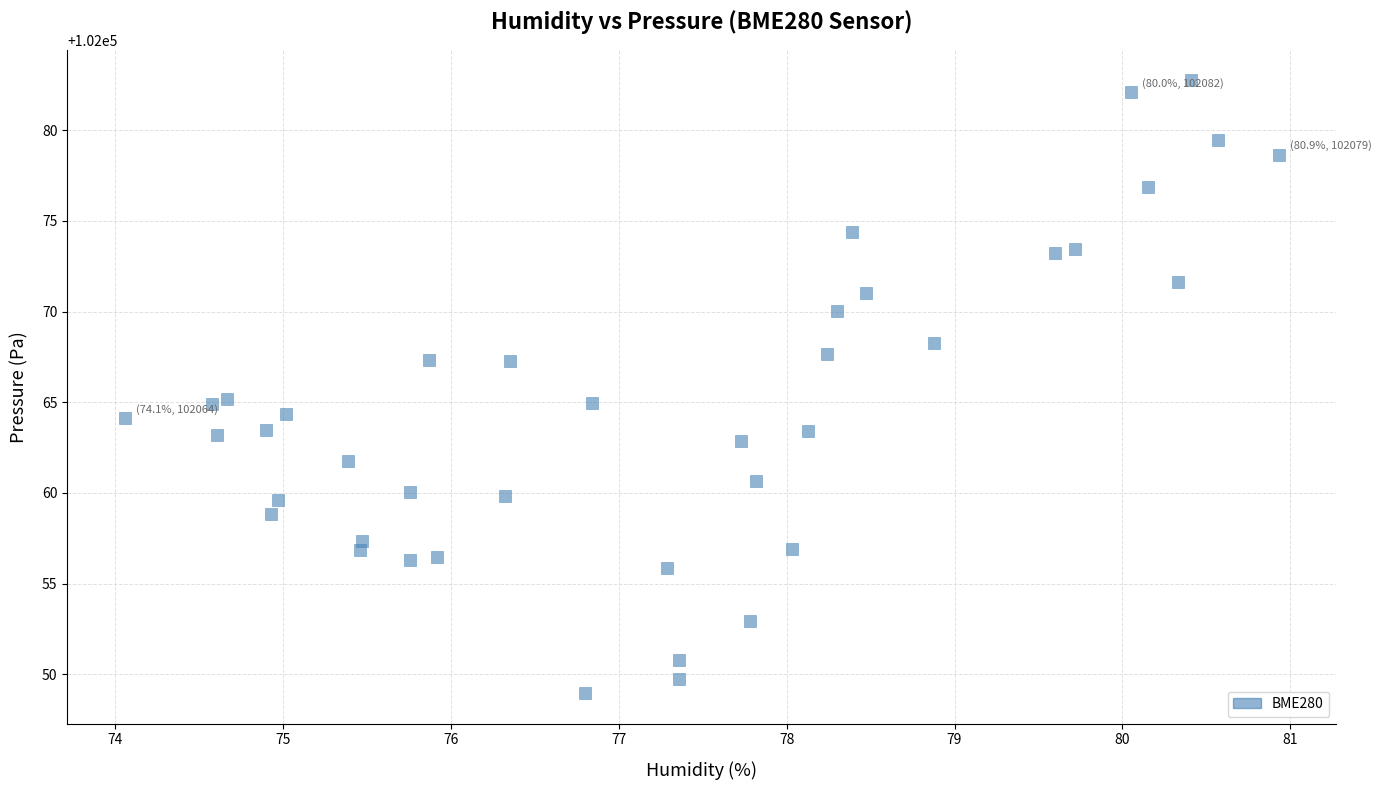

What is the range of X values (max minus min)?

6.9